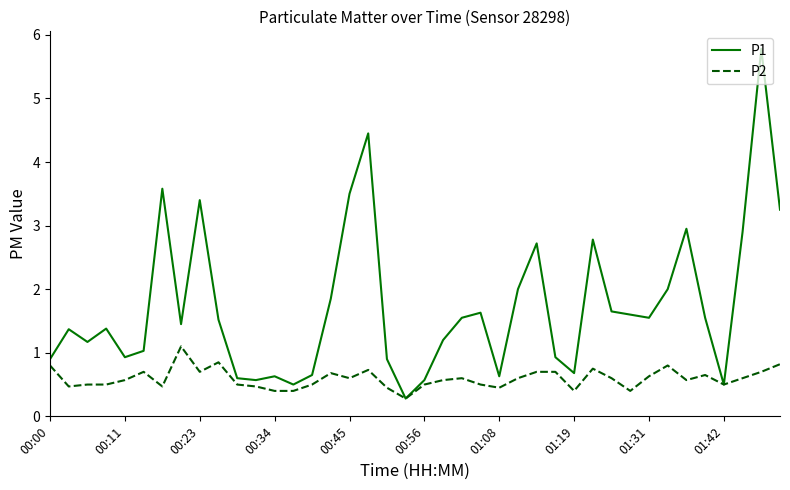

Which series has the largest total across all categories?

P1